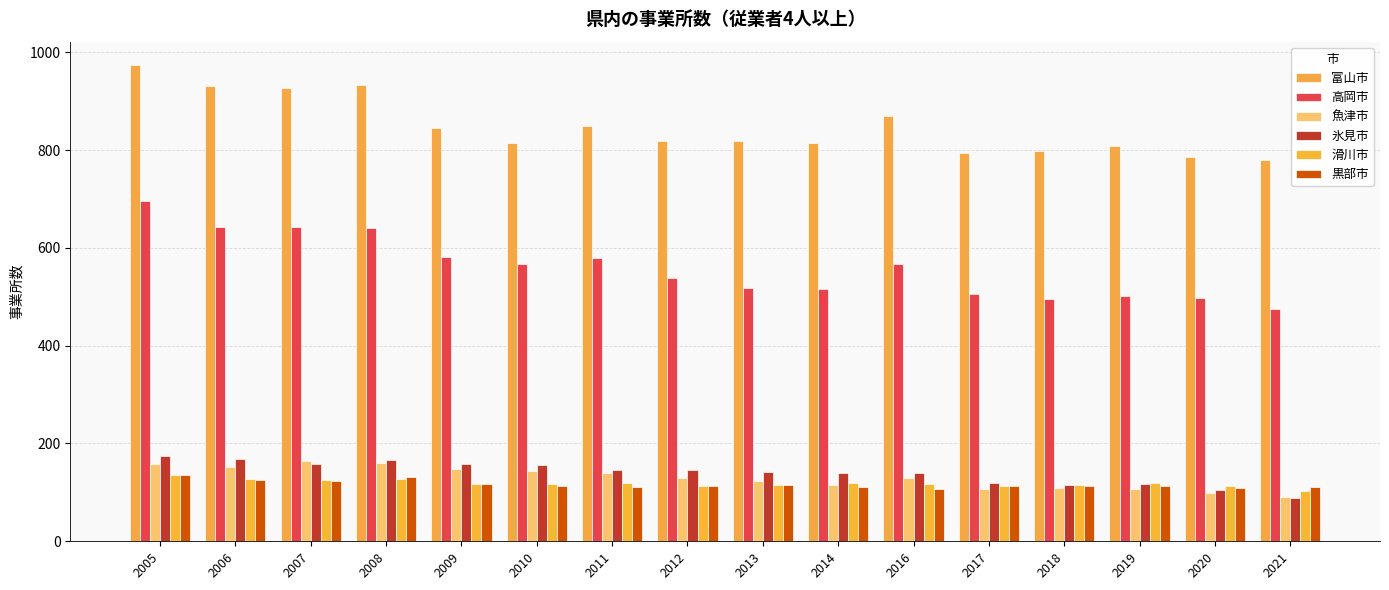

Reading left to right, extract all data points from this chart.

富山市: 2005=973	2006=932	2007=927	2008=934	2009=846	2010=815	2011=850	2012=818	2013=819	2014=814	2016=869	2017=793	2018=798	2019=809	2020=786	2021=780
高岡市: 2005=695	2006=642	2007=643	2008=641	2009=581	2010=567	2011=579	2012=538	2013=517	2014=515	2016=566	2017=505	2018=496	2019=501	2020=498	2021=475
魚津市: 2005=159	2006=152	2007=164	2008=161	2009=148	2010=143	2011=139	2012=130	2013=123	2014=115	2016=130	2017=106	2018=108	2019=107	2020=99	2021=90
氷見市: 2005=175	2006=168	2007=158	2008=167	2009=159	2010=156	2011=146	2012=146	2013=141	2014=140	2016=139	2017=119	2018=116	2019=117	2020=104	2021=88
滑川市: 2005=136	2006=128	2007=126	2008=127	2009=118	2010=118	2011=120	2012=114	2013=116	2014=119	2016=118	2017=114	2018=116	2019=119	2020=114	2021=103
黒部市: 2005=135	2006=126	2007=124	2008=132	2009=117	2010=114	2011=112	2012=114	2013=116	2014=112	2016=107	2017=113	2018=114	2019=114	2020=109	2021=111